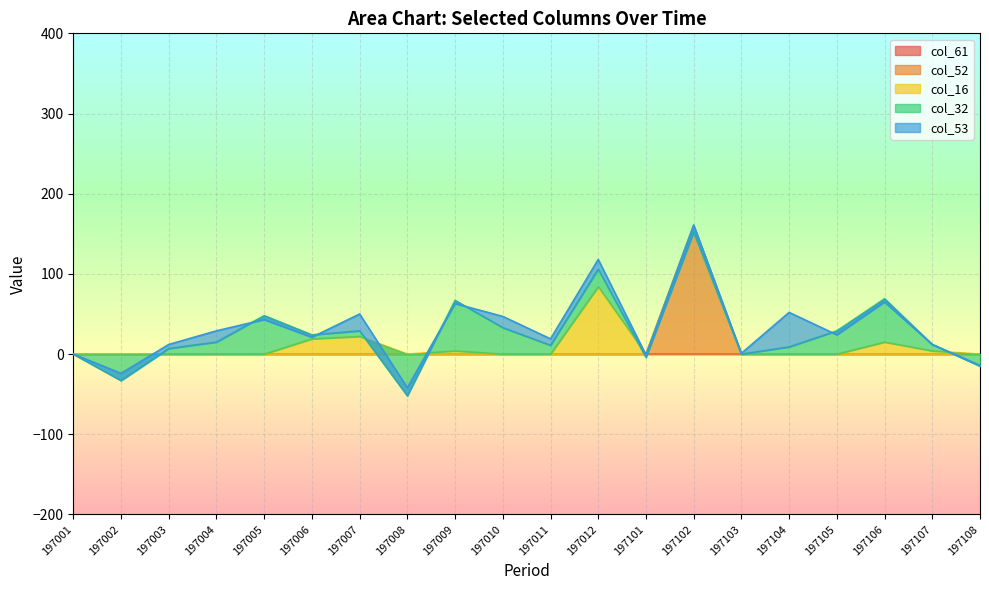

At which label does col_32 first exceed 7?

197004